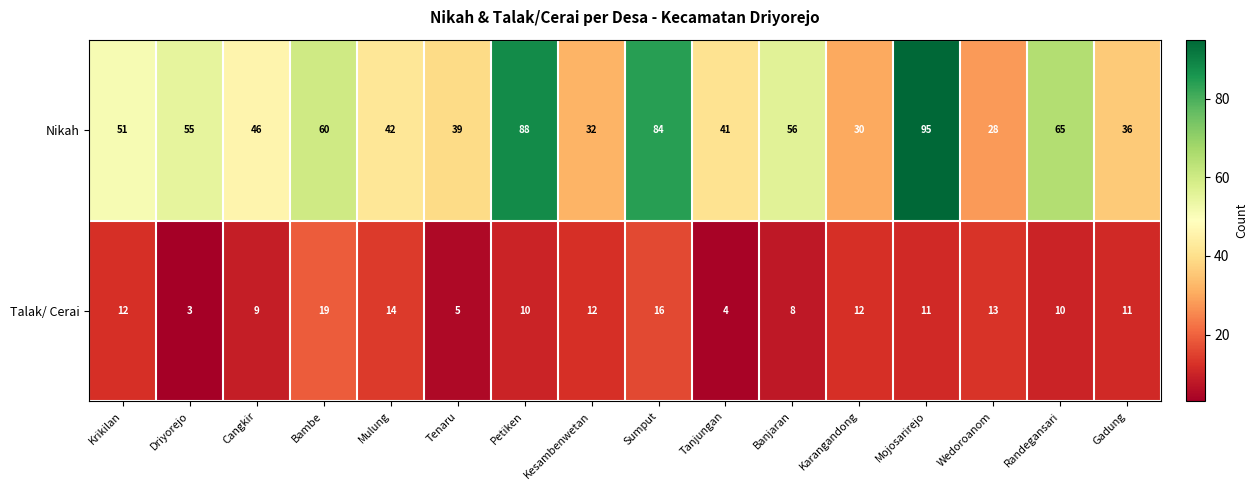

The Talak/ Cerai series shows 14 at Mulung. True or false?

True